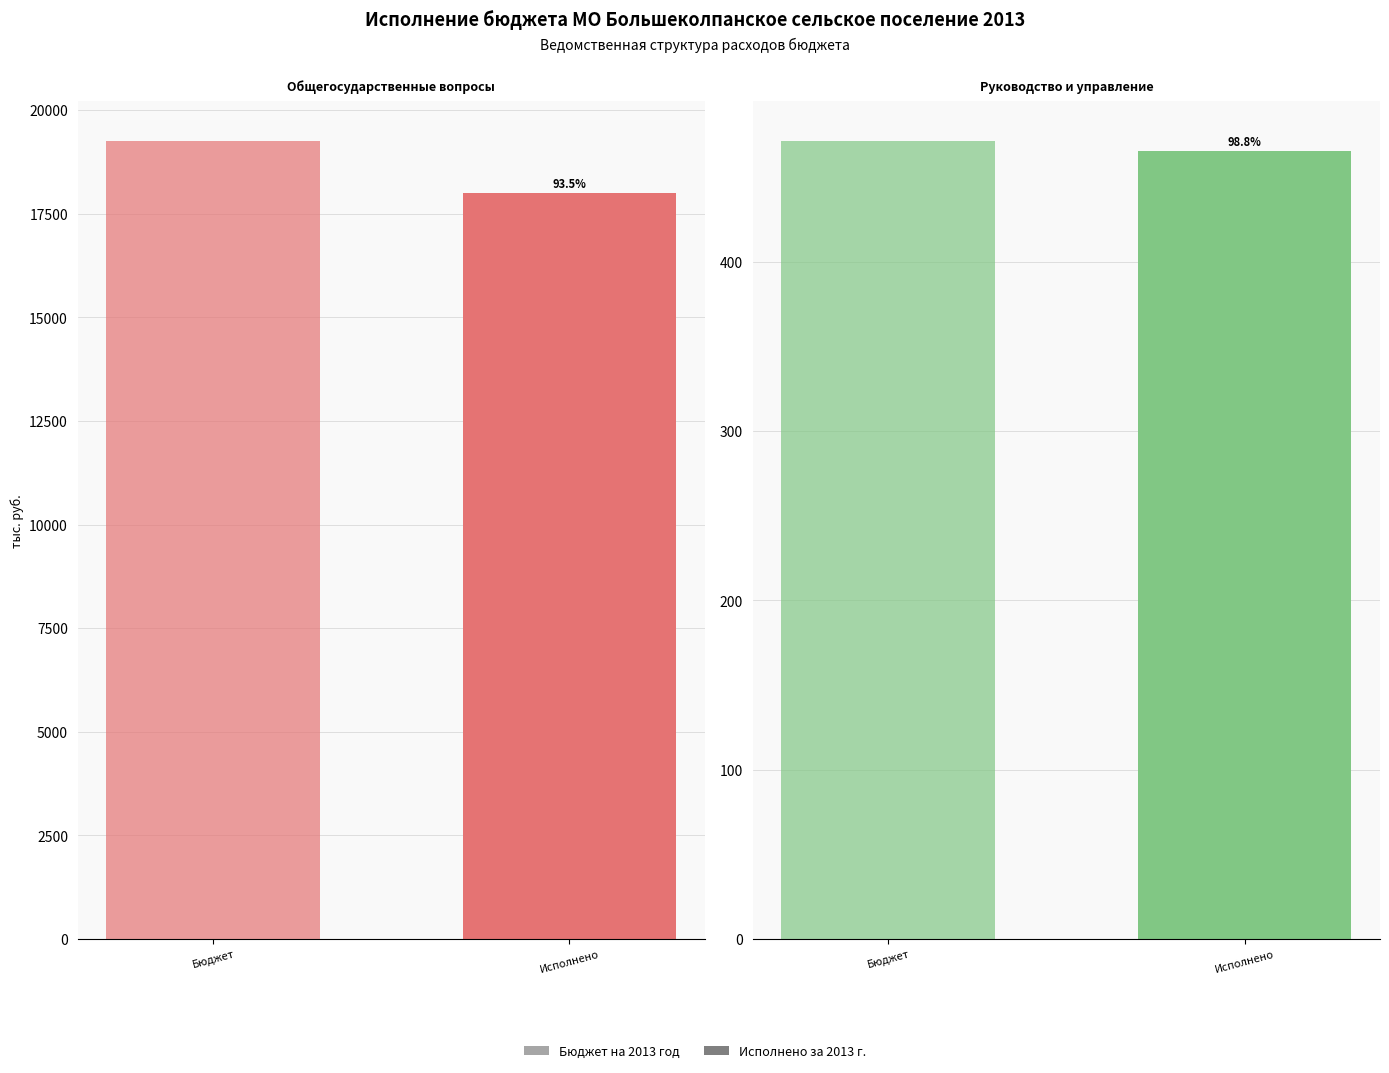

True or false: Исполнено за 2013 г. has a value of 18008.6 at Общегосударственные вопросы.

True